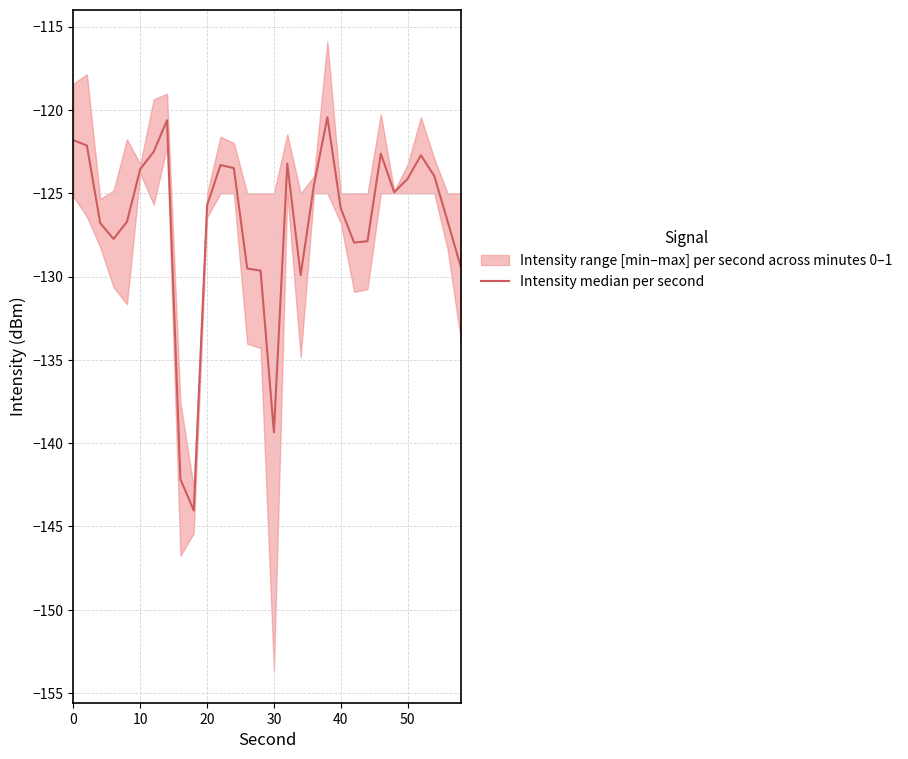

How many points are lower than both their immediate neighbors (excluding endpoints)?

6